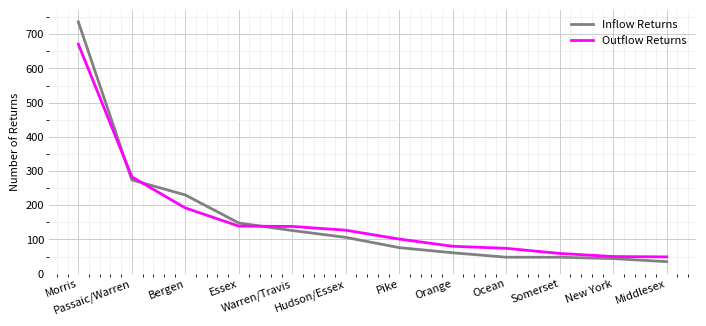

At how many categories does at least one series exceed 196?

3